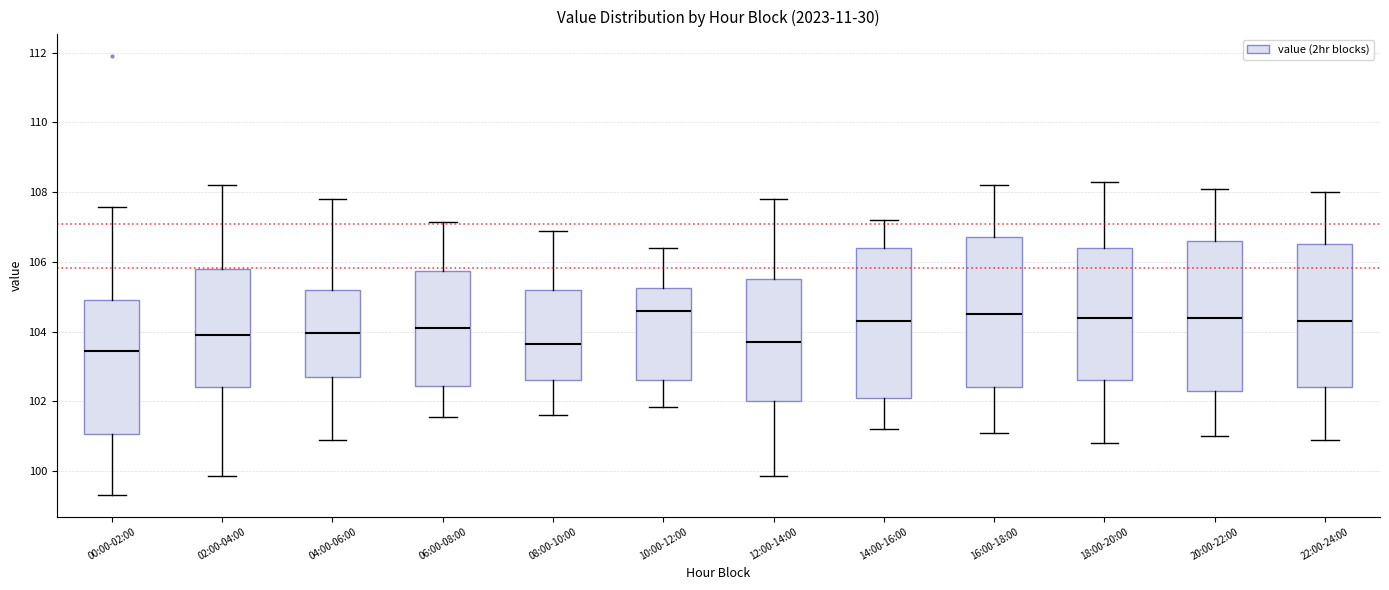

Reading left to right, read every box against the y-axis: the position of its median line, the range the box covers, and the ends of its whiskers. The values are not printed on the chart, so give them approximately, as read against the axis.

00:00-02:00: median 103.4, box 101.0 to 105.0, whiskers 99.4 to 107.6
02:00-04:00: median 104.0, box 102.4 to 105.8, whiskers 99.8 to 108.2
04:00-06:00: median 104.0, box 102.8 to 105.2, whiskers 101.0 to 107.8
06:00-08:00: median 104.2, box 102.4 to 105.8, whiskers 101.6 to 107.2
08:00-10:00: median 103.6, box 102.6 to 105.2, whiskers 101.6 to 107.0
10:00-12:00: median 104.6, box 102.6 to 105.2, whiskers 101.8 to 106.4
12:00-14:00: median 103.8, box 102.0 to 105.6, whiskers 99.8 to 107.8
14:00-16:00: median 104.4, box 102.2 to 106.4, whiskers 101.2 to 107.2
16:00-18:00: median 104.6, box 102.4 to 106.8, whiskers 101.2 to 108.2
18:00-20:00: median 104.4, box 102.6 to 106.4, whiskers 100.8 to 108.4
20:00-22:00: median 104.4, box 102.4 to 106.6, whiskers 101.0 to 108.2
22:00-24:00: median 104.4, box 102.4 to 106.6, whiskers 101.0 to 108.0